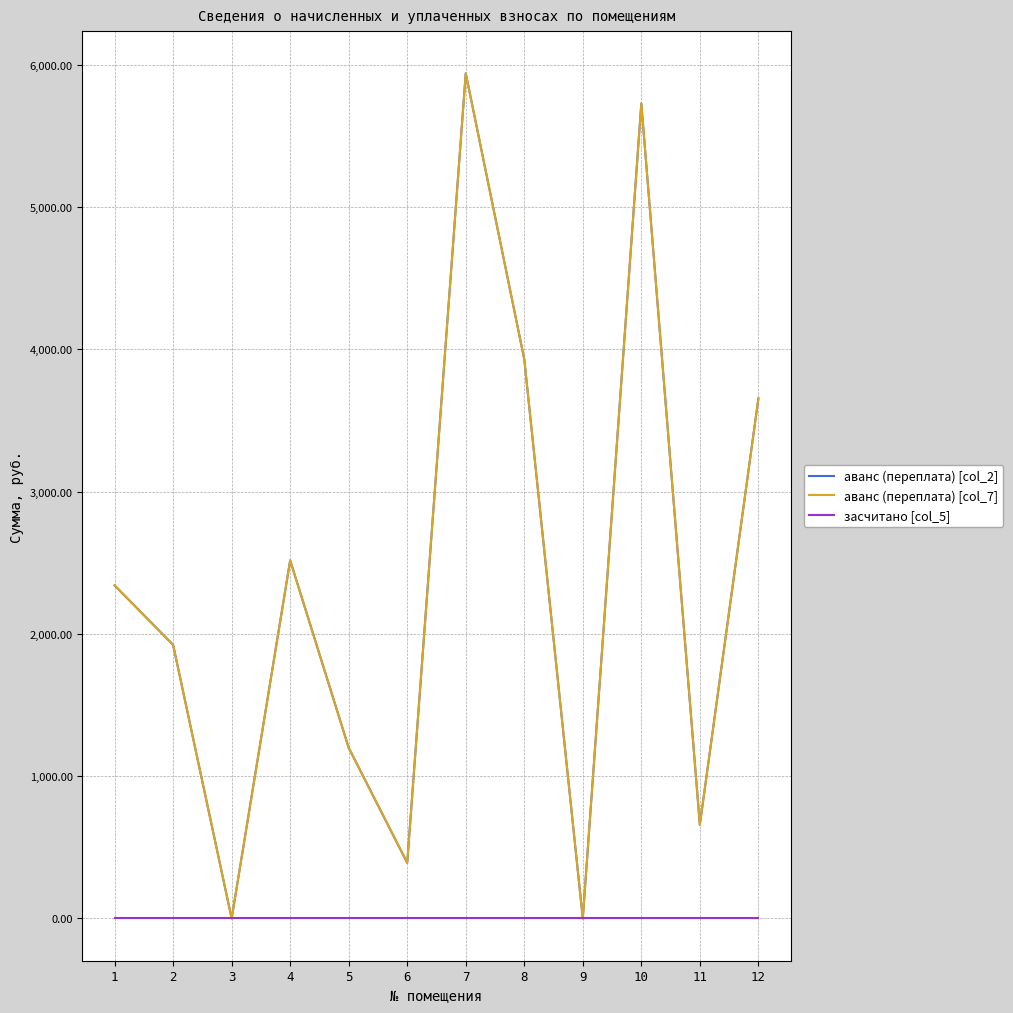

Is this an area chart (filled region under the line)?

No